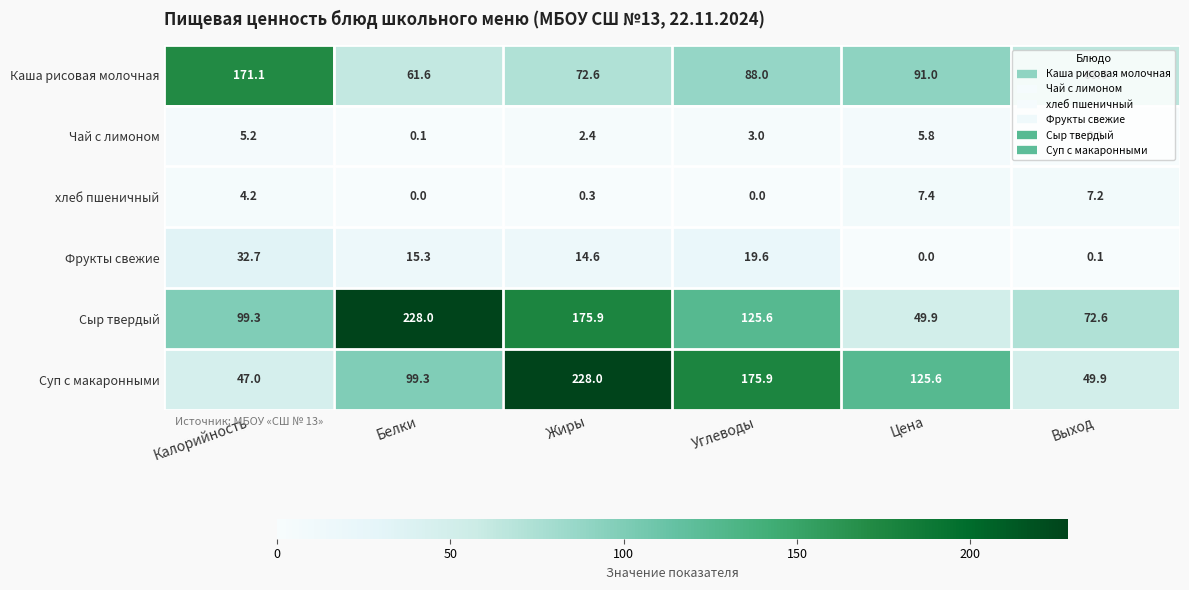

At which category is the sum across all series the highest?

Жиры